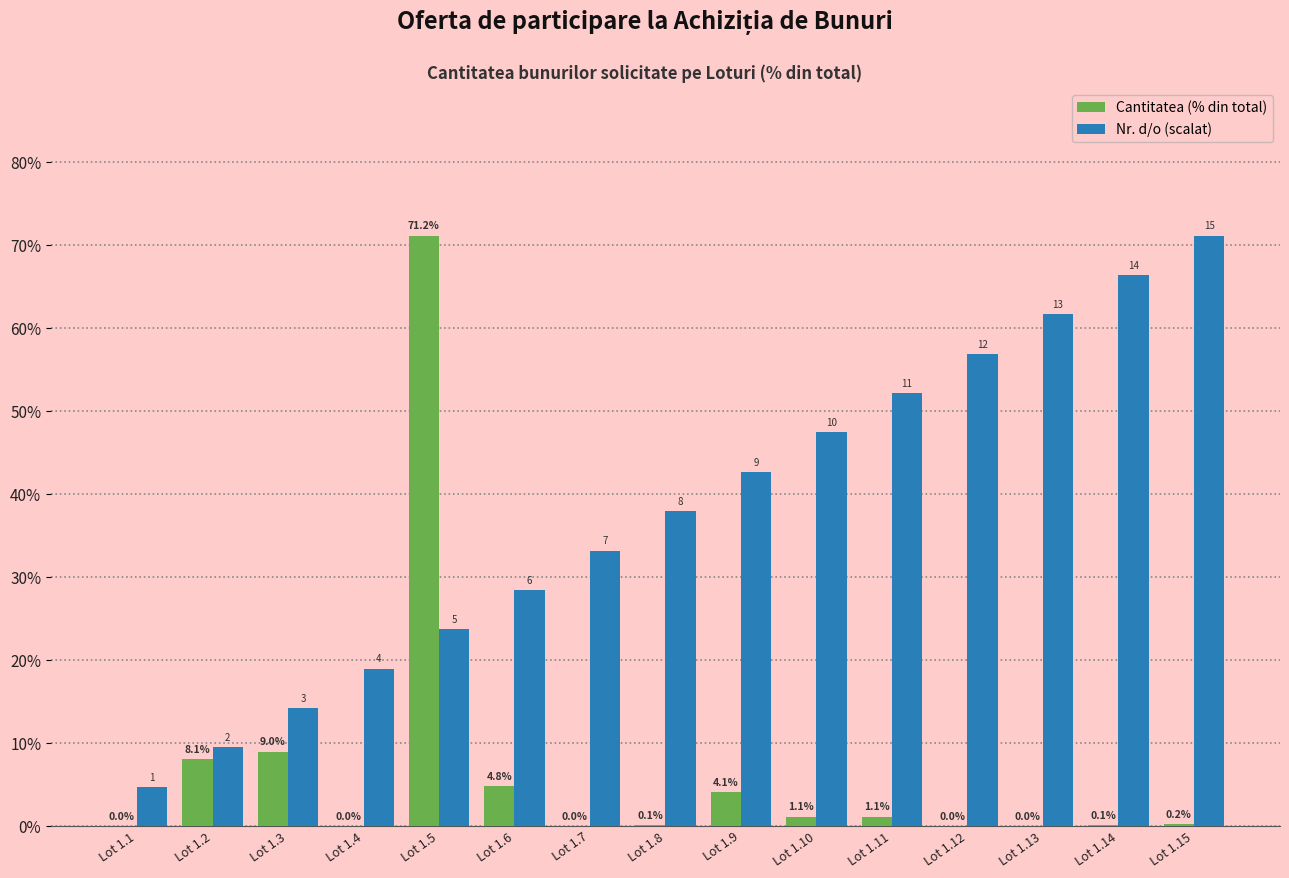

True or false: Nr. d/o (scalat) has a value of 19.0 at Lot 1.4.

True